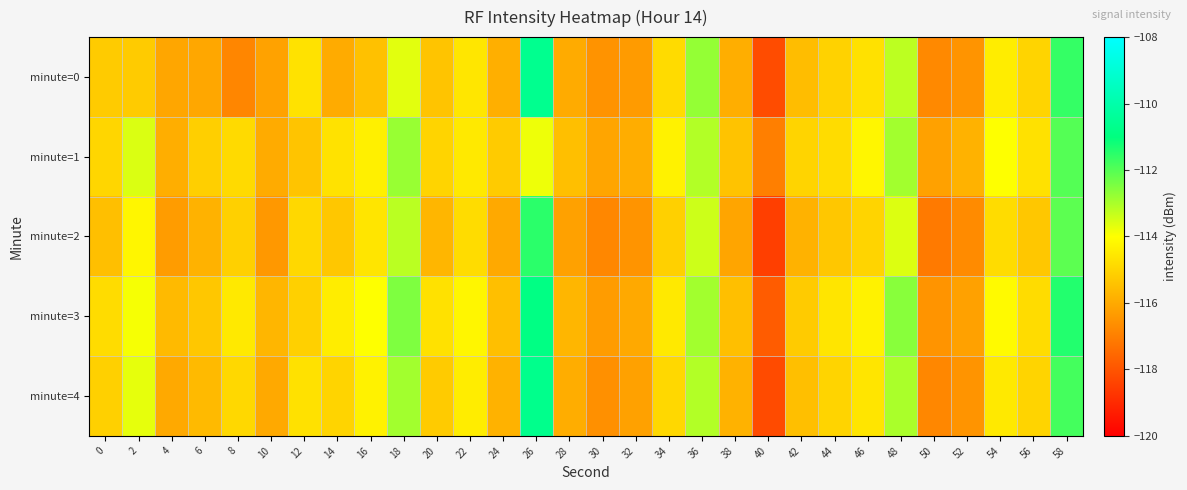

Which has a higher value, 32 or 56?

56